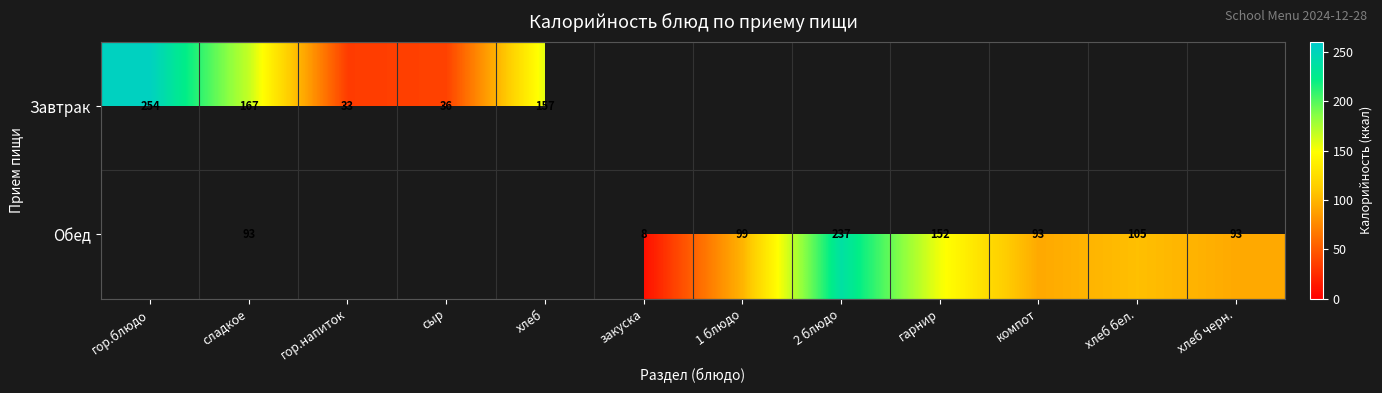

How many categories are shown in the chart?

12